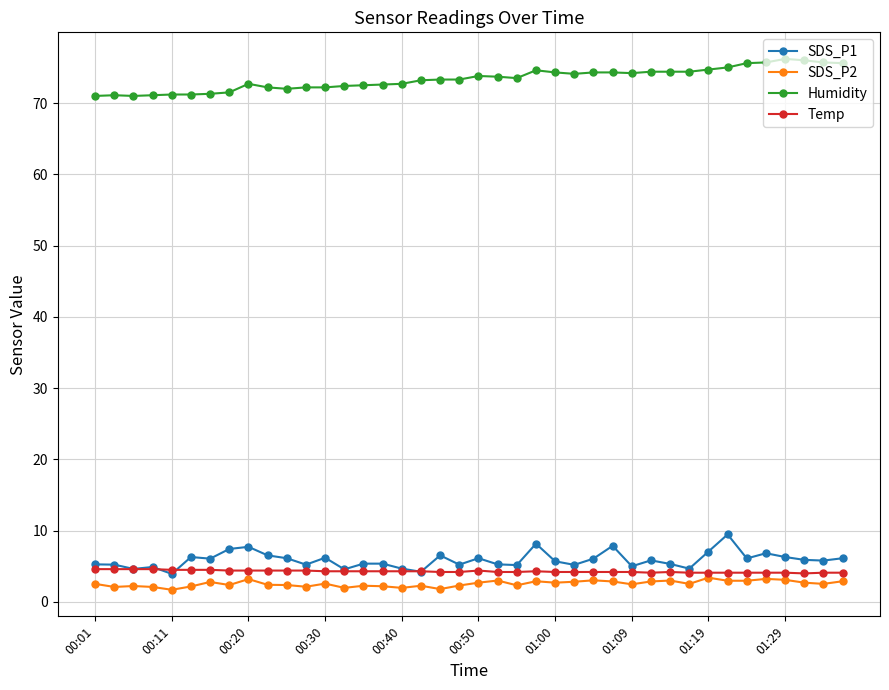

True or false: SDS_P1 has more than 0 interior local peaks.

True